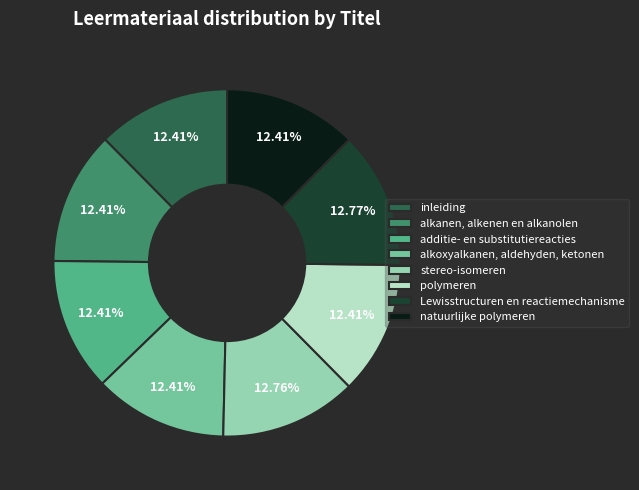

Does inleiding represent more than half of the total?

No